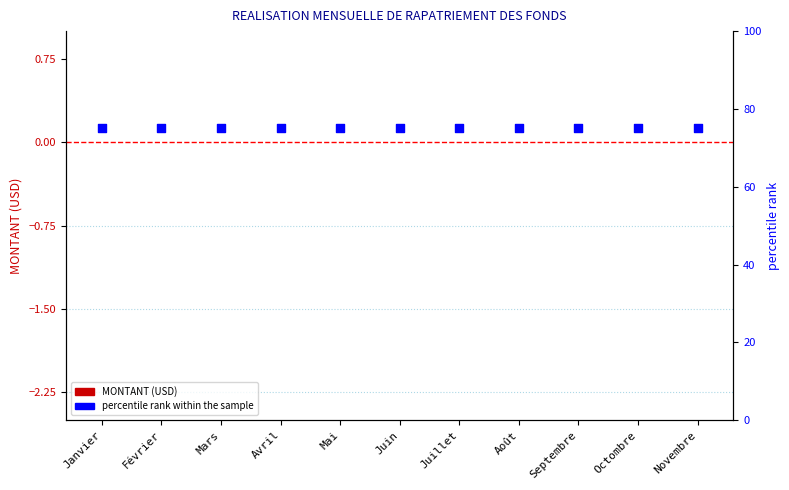

Which series reaches the maximum Y coordinate?

percentile rank within the sample